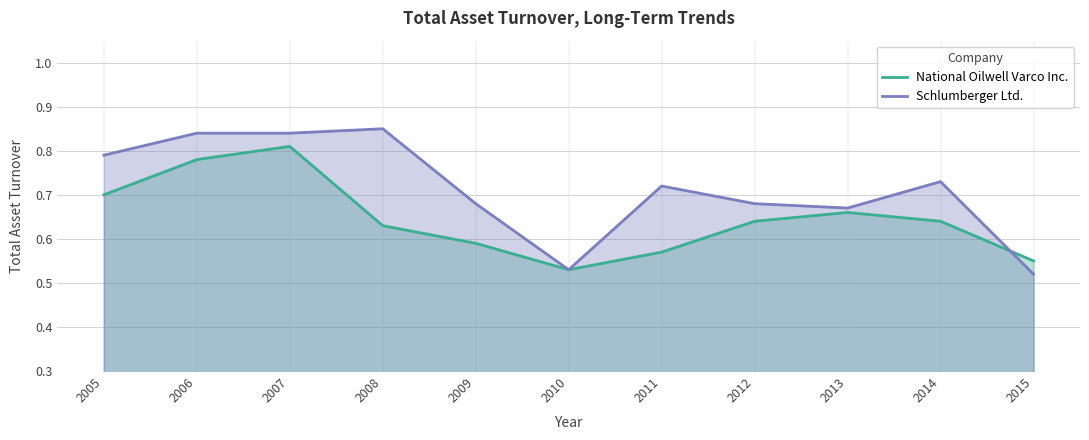

Which has a higher value, 2015 or 2012?

2012